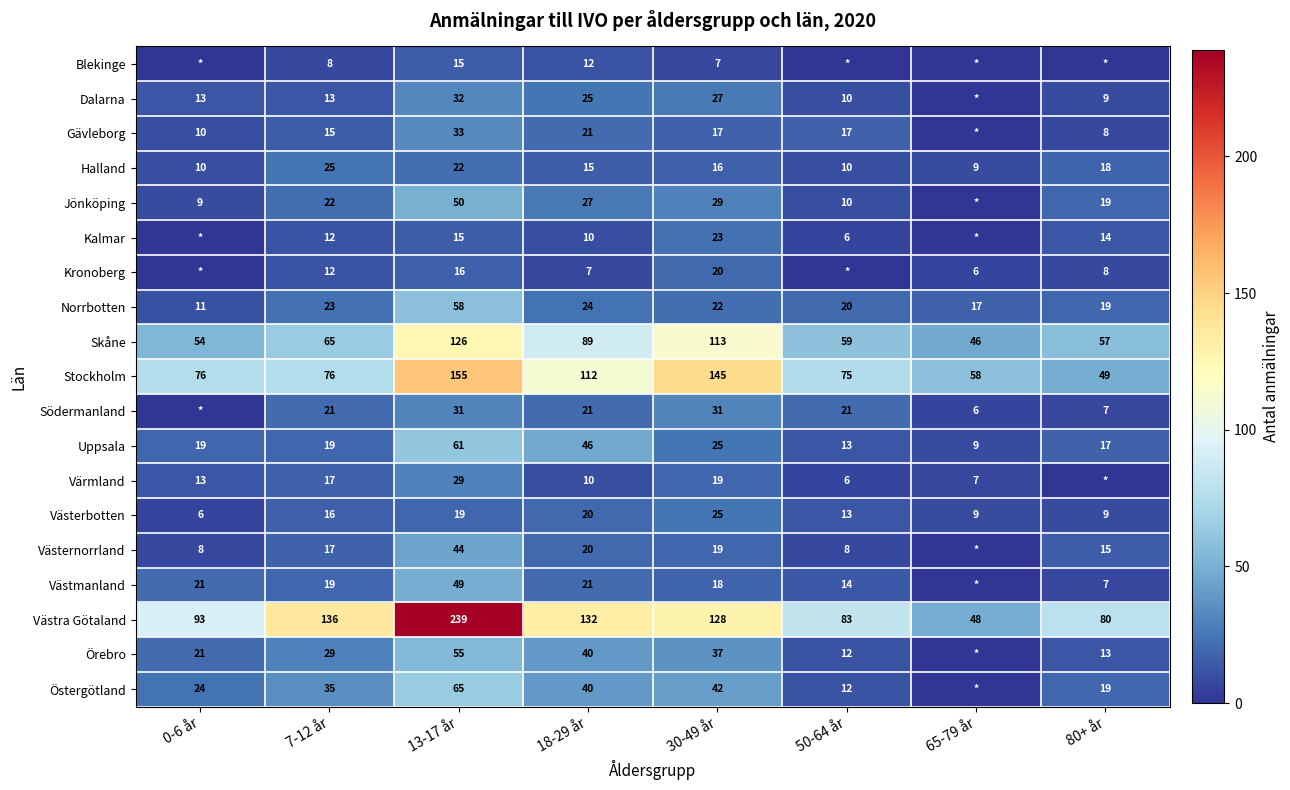

The Halland series shows 25 at 30-49 år. True or false?

False